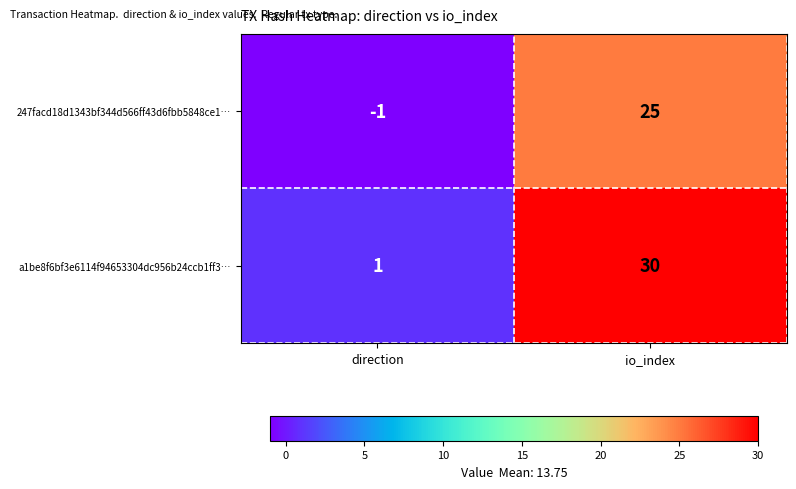

Rank the series by their average value, from lowest to highest.

247facd18d1343bf344d566ff43d6fbb5848ce1…, a1be8f6bf3e6114f94653304dc956b24ccb1ff3…